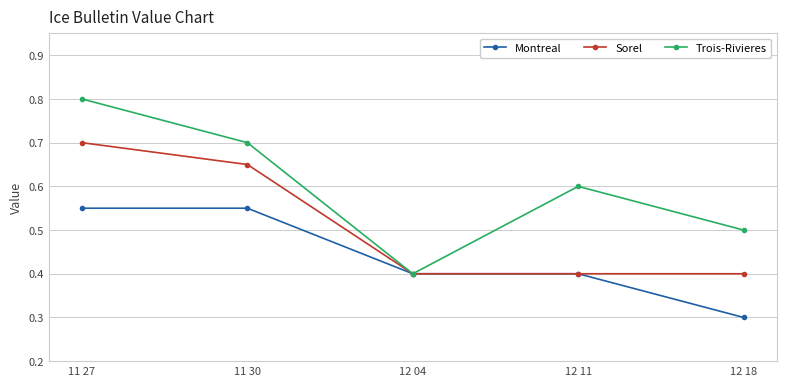

Where is Montreal nearest to the value 0?

12 18